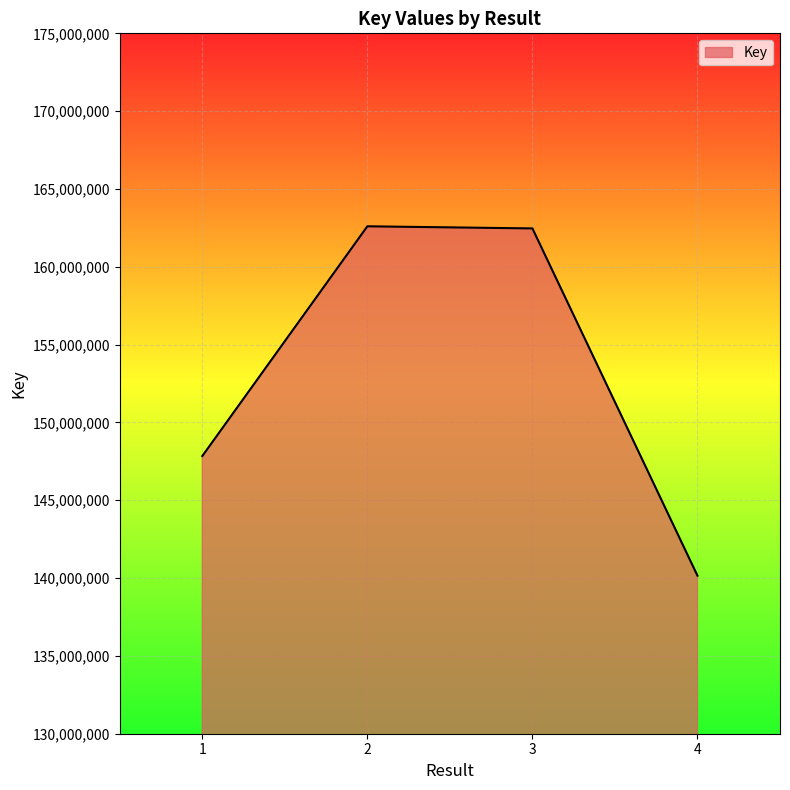

What is the ratio of the value at 2 to the value at 4?

1.2